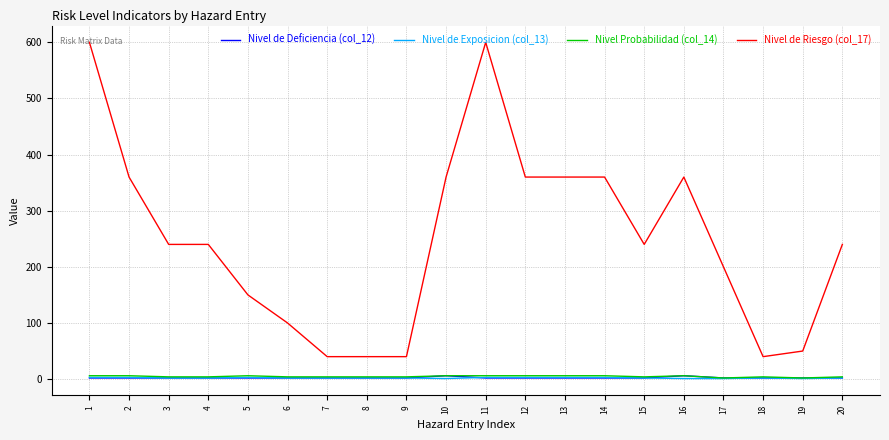

True or false: Nivel de Riesgo (col_17) and Nivel de Deficiencia (col_12) intersect in this chart.

False